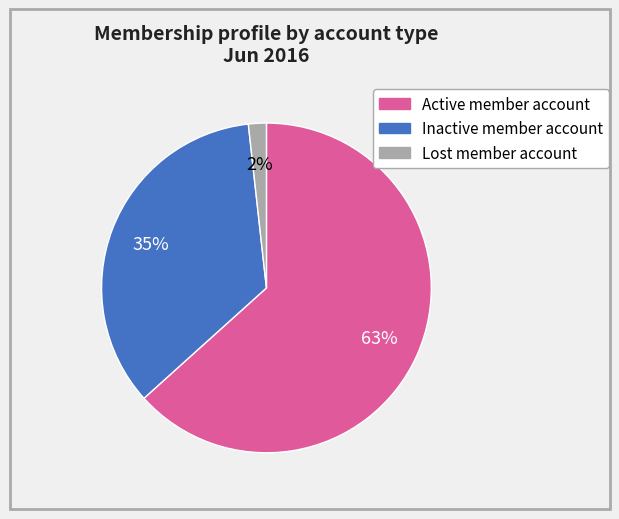

The Lost member account slice represents 8% of the pie. True or false?

False